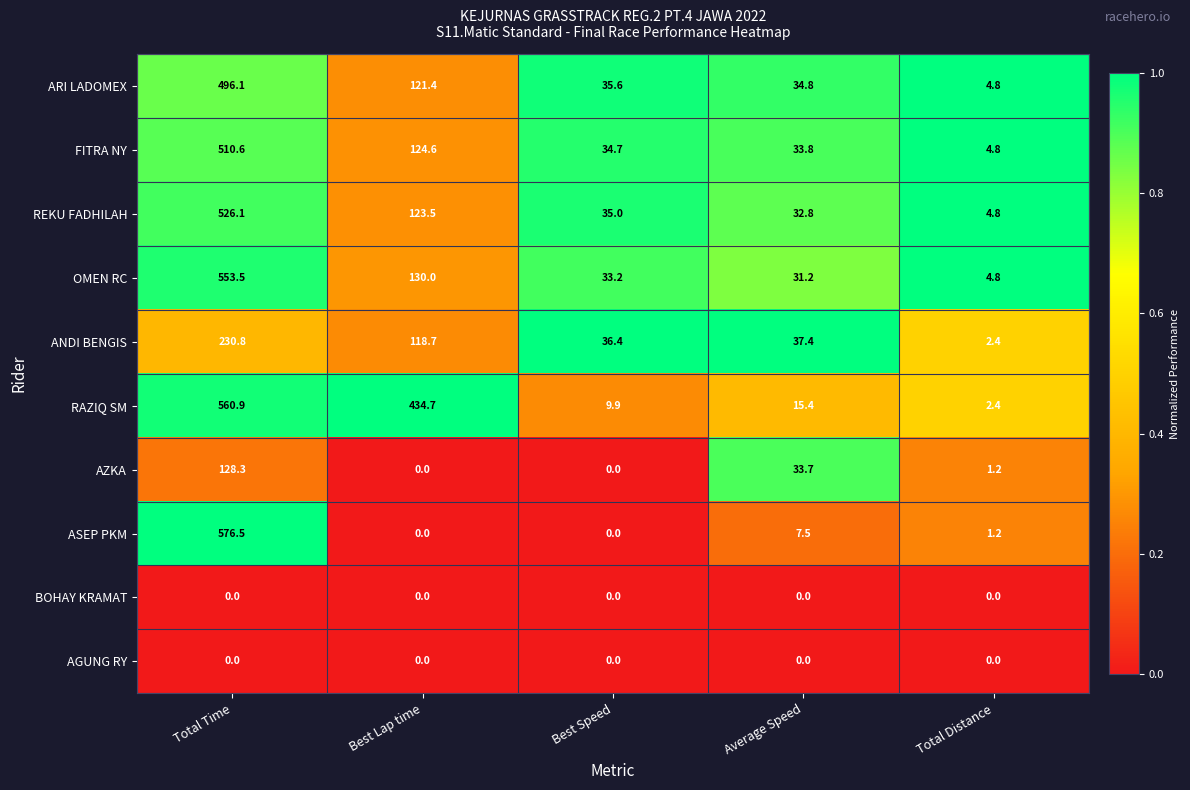

Which label corresponds to the largest value in the chart?

Total Time